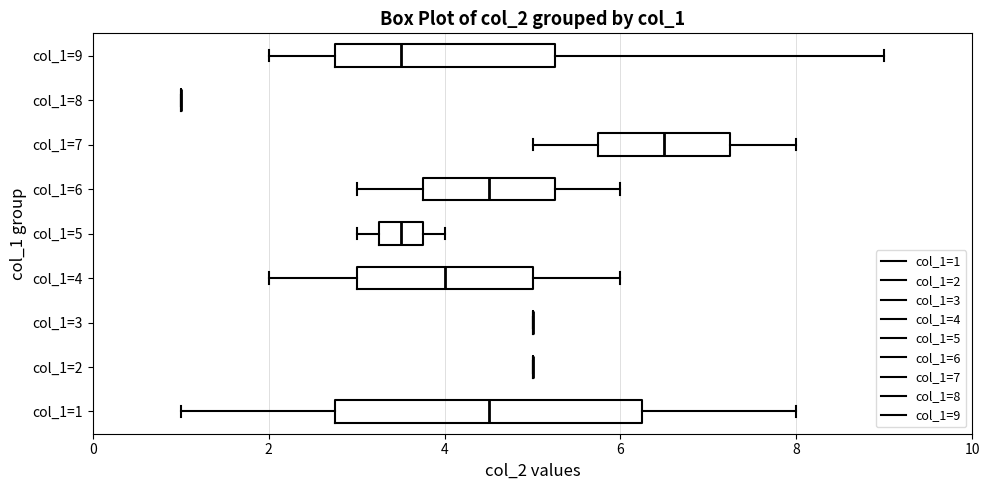

Which box is the widest, from its left edge to its right edge?

col_1=1